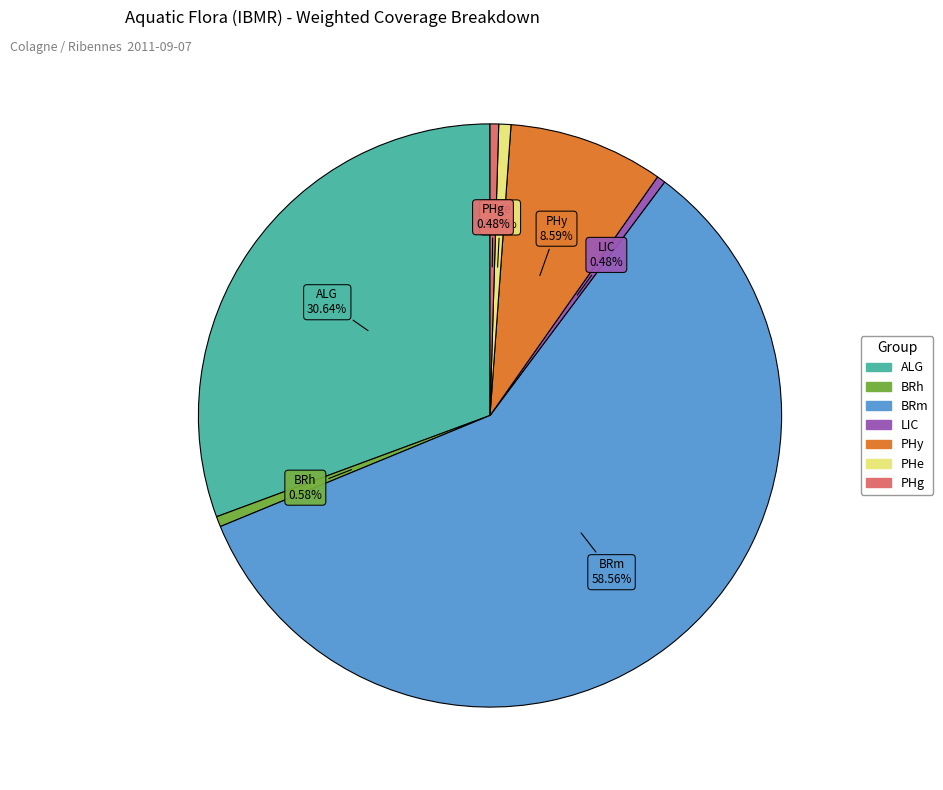

Does any single category account for the majority?

Yes